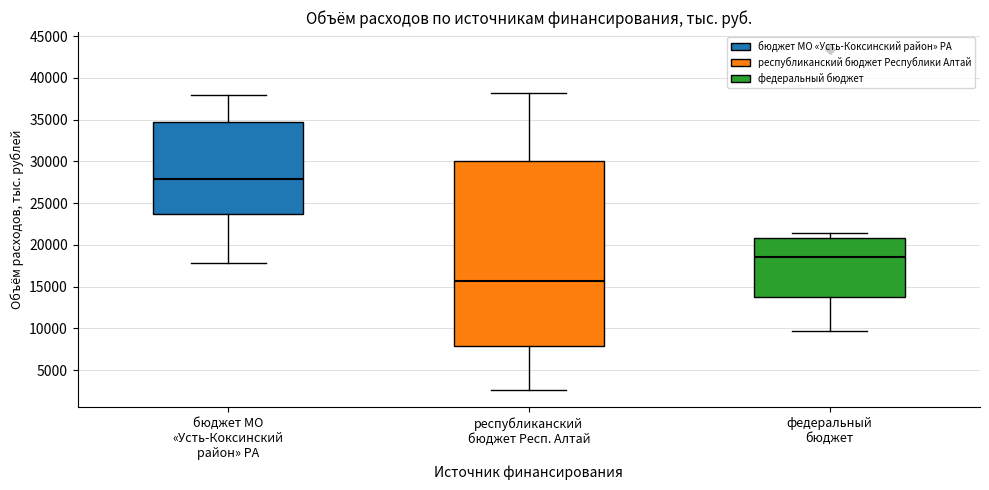

Reading left to right, read every box against the y-axis: the position of its median line, the range the box covers, and the ends of its whiskers. The values are not printed on the chart, so give them approximately, as read against the axis.

бюджет МО «Усть-Коксинский район» РА: median 28000, box 23500 to 35000, whiskers 18000 to 38000
республиканский бюджет Респ. Алтай: median 15500, box 8000 to 30000, whiskers 2500 to 38000
федеральный бюджет: median 18500, box 14000 to 21000, whiskers 9500 to 21500